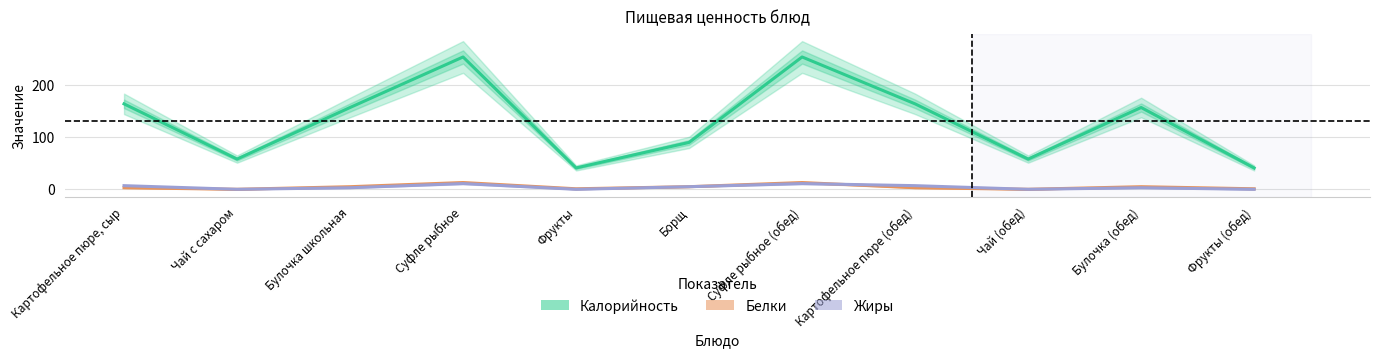

At which category does the chart reach its peak across all series?

Суфле рыбное